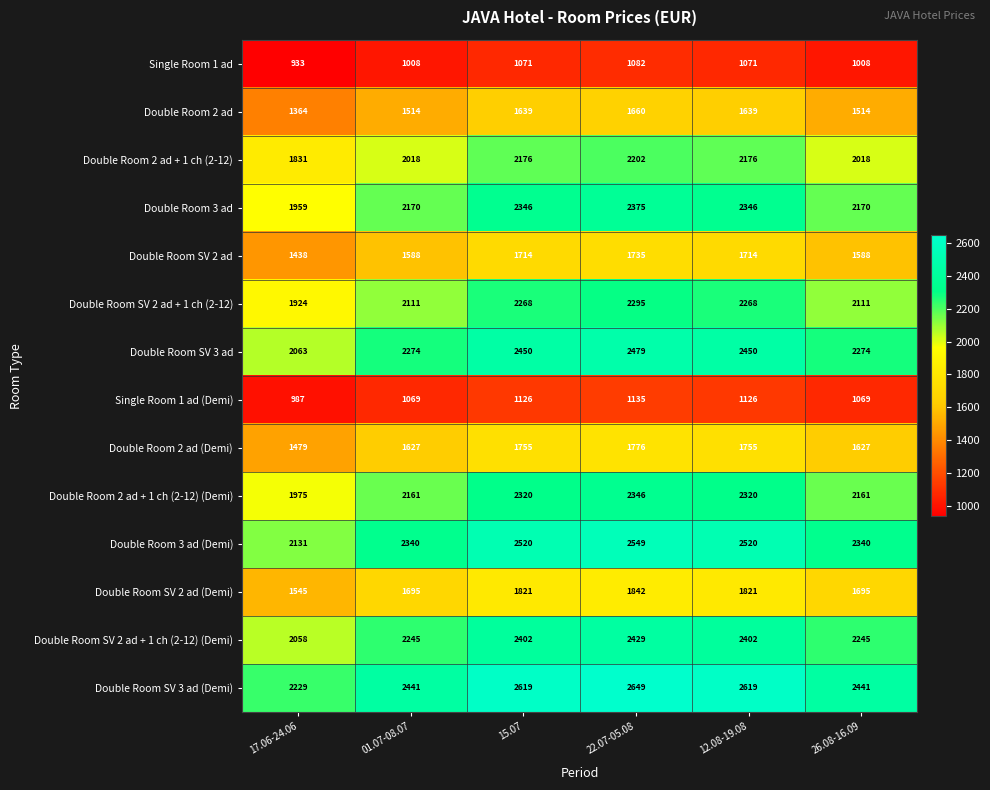

True or false: Single Room 1 ad (Demi) has a value of 289 at 26.08-16.09.

False